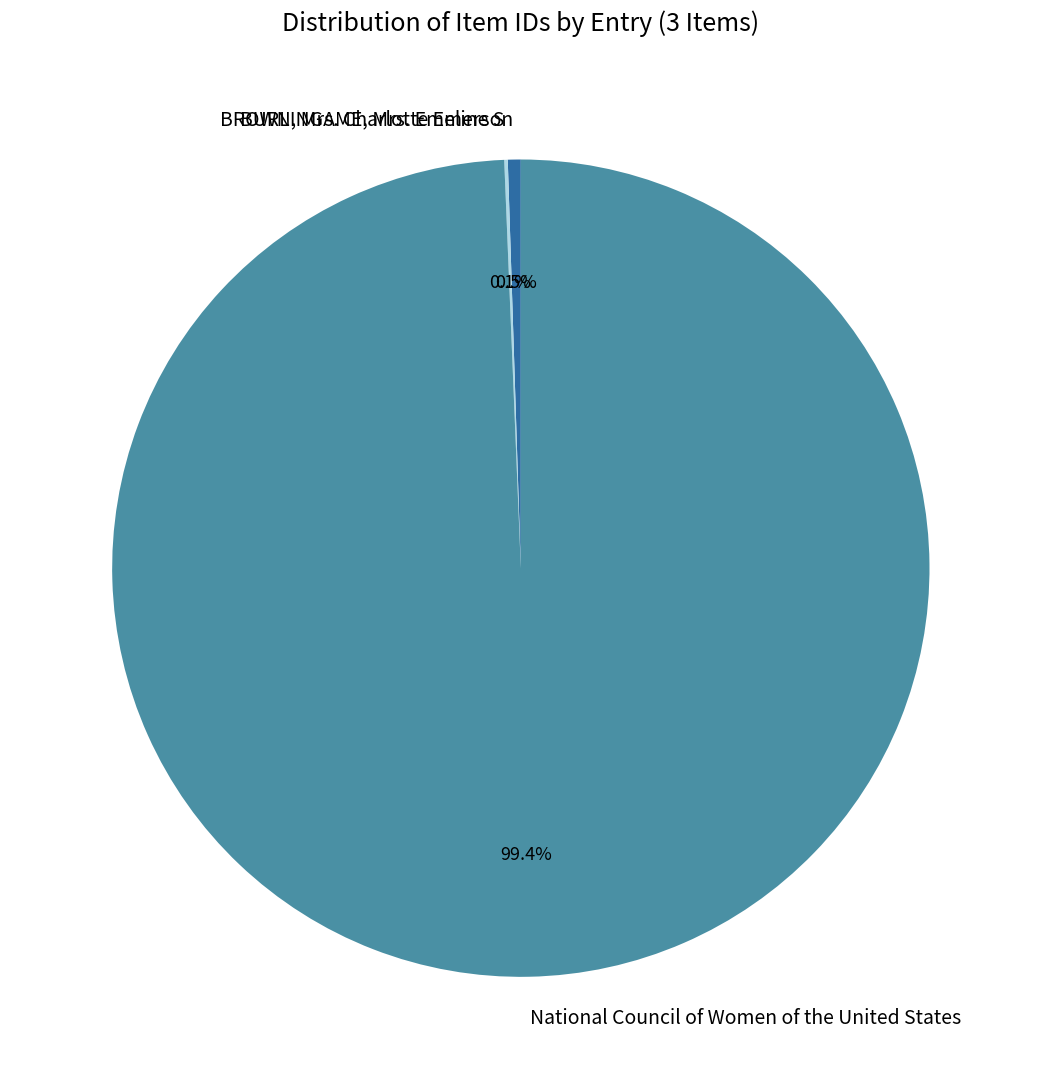

Is there any slice that represents more than half of the pie?

Yes